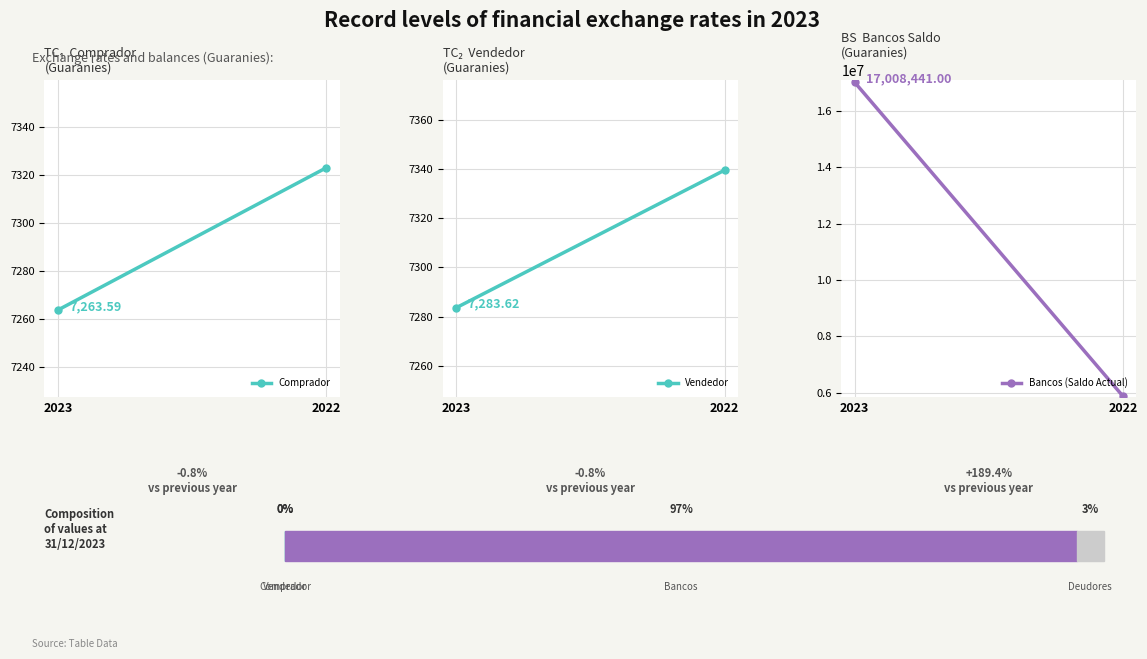

Which category has the lowest value across all series?

2023